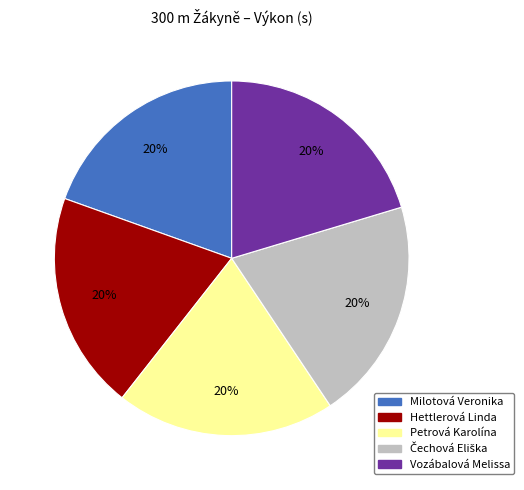

How many segments does this pie chart have?

5